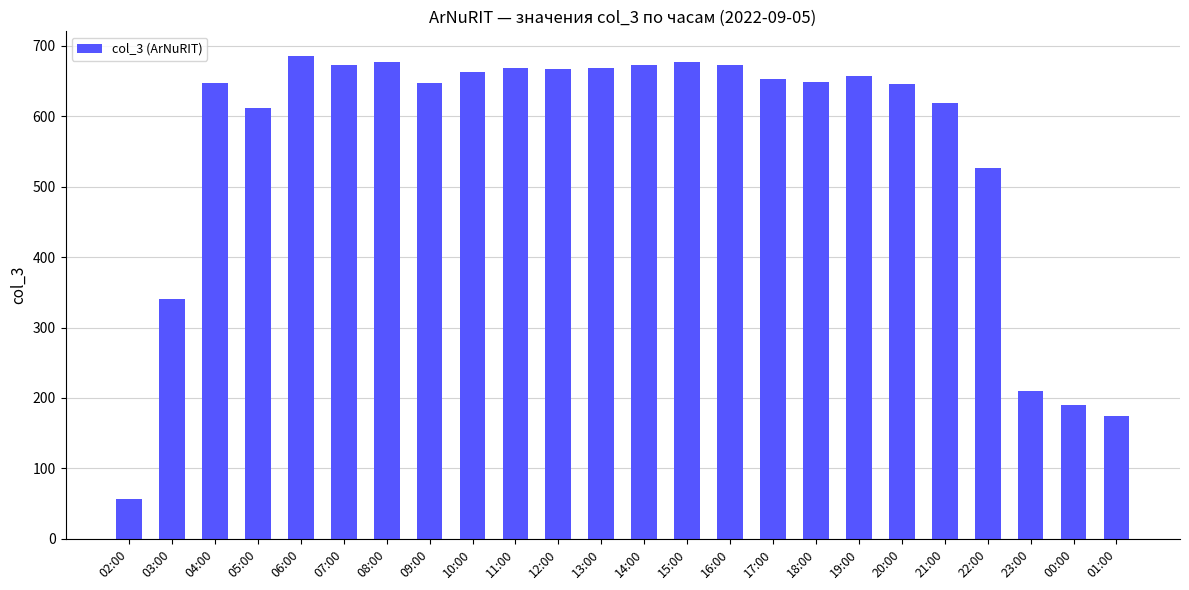

True or false: the data shows 979 at 10:00.

False